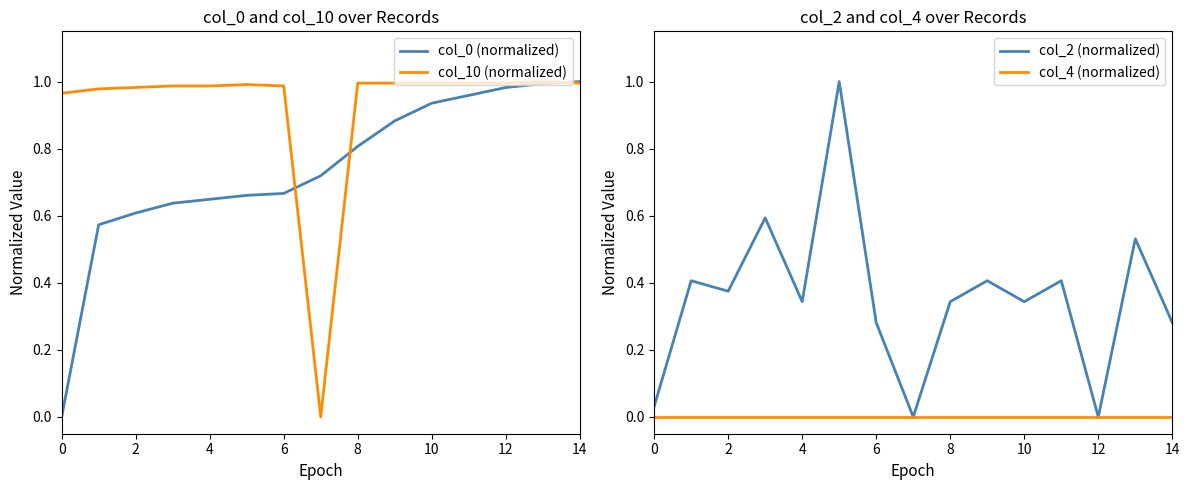

The col_2 (normalized) series shows 0.5 at 14. True or false?

False